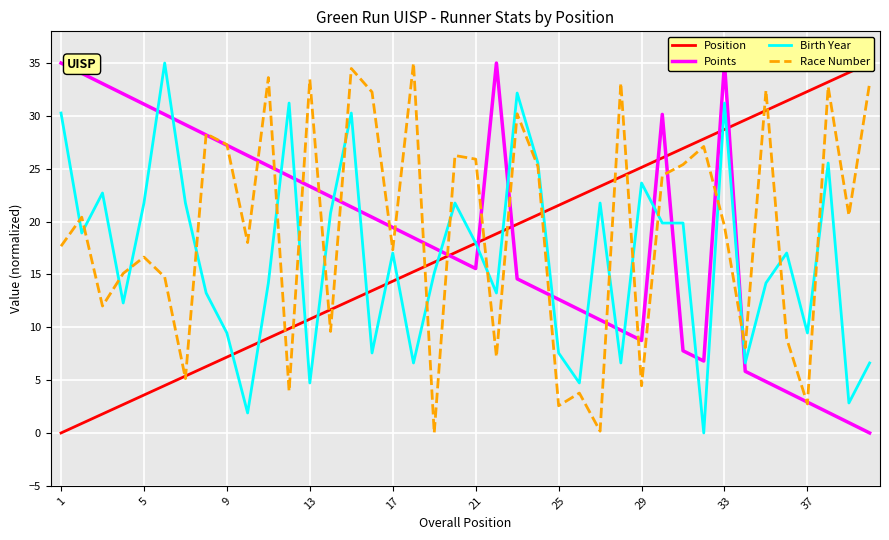

True or false: Race Number has a value of 17.3 at 17.

True